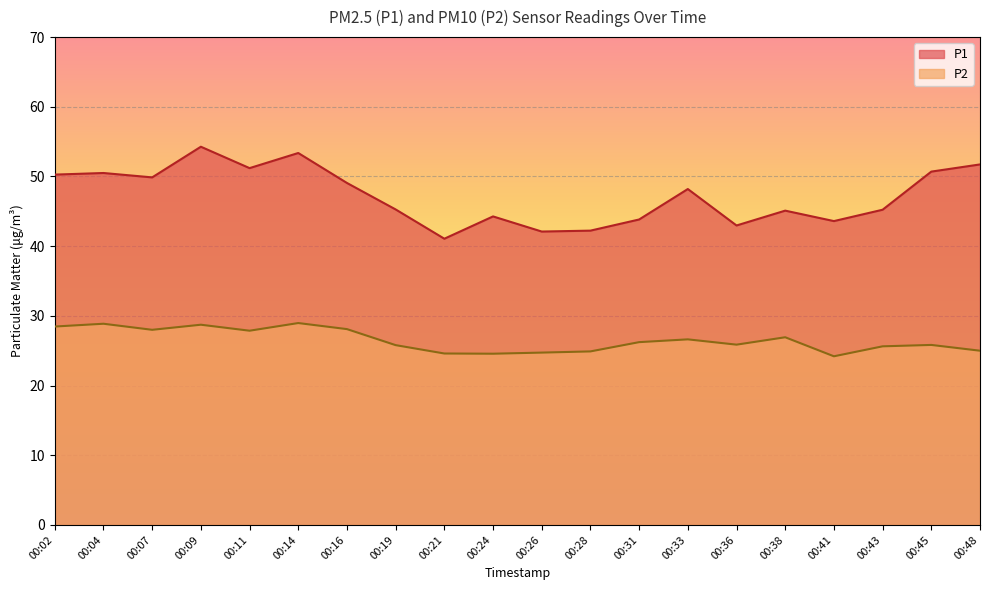

Which category has the lowest value in the P2 series?

00:41